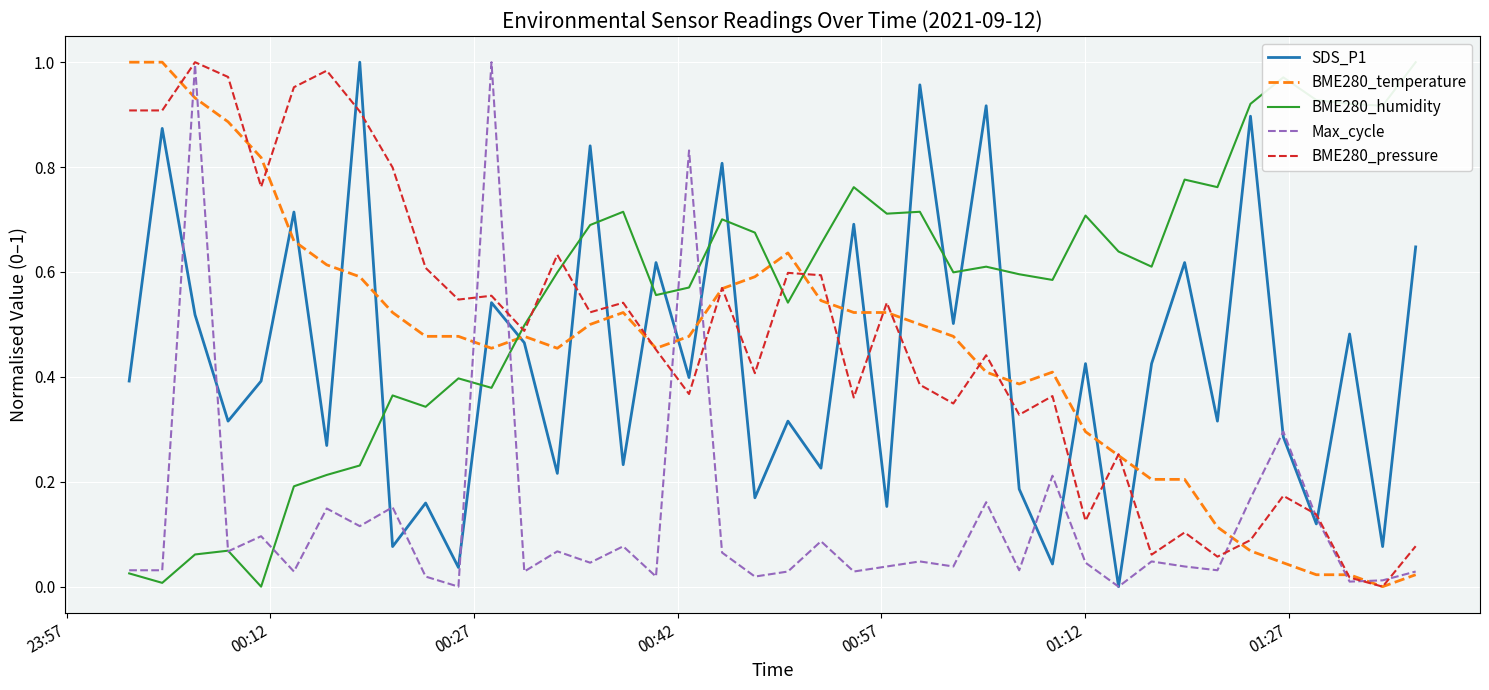

True or false: BME280_pressure and SDS_P1 cross at least once.

True